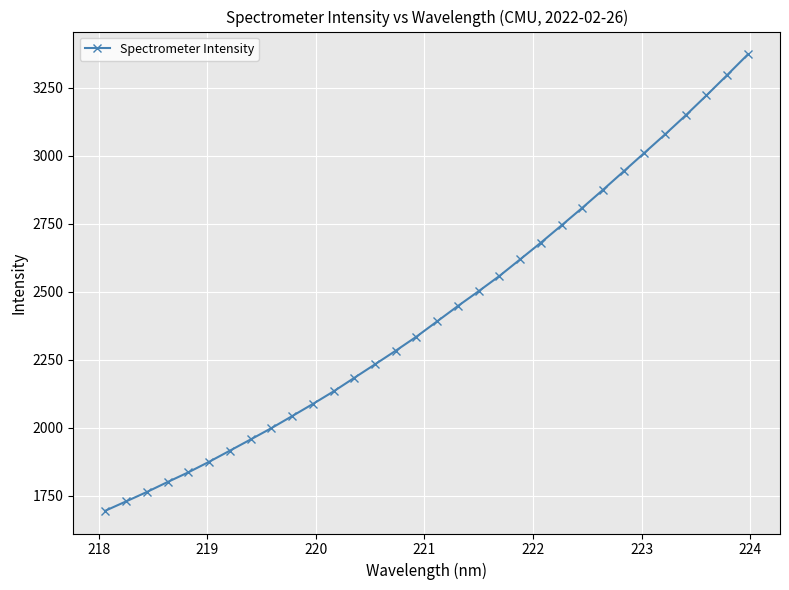

True or false: there are more than 2 points higher than both neighbors.

False